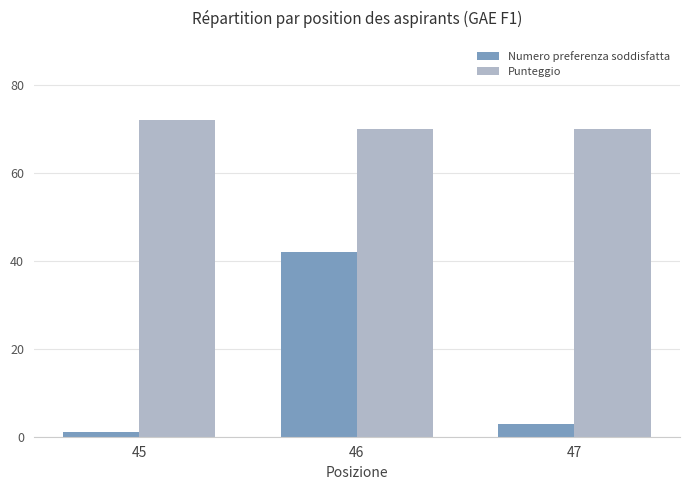

At which label is Numero preferenza soddisfatta closest to 21?

47